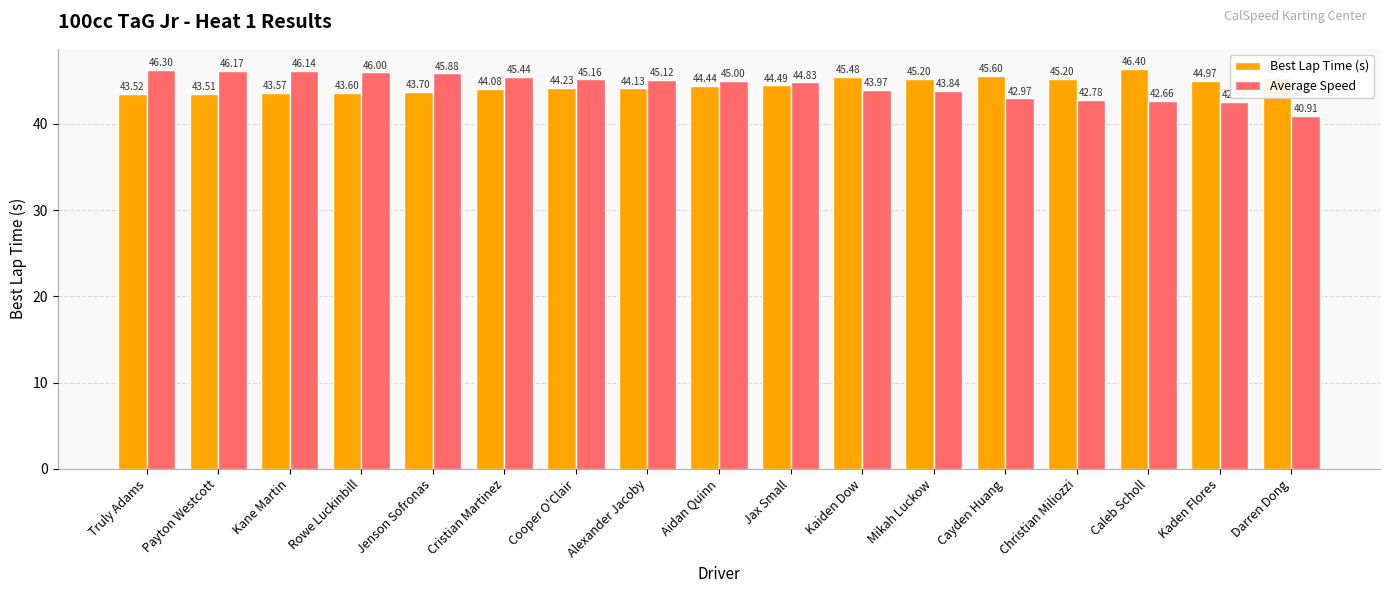

List the series in order of their peak value, lowest first.

Average Speed, Best Lap Time (s)